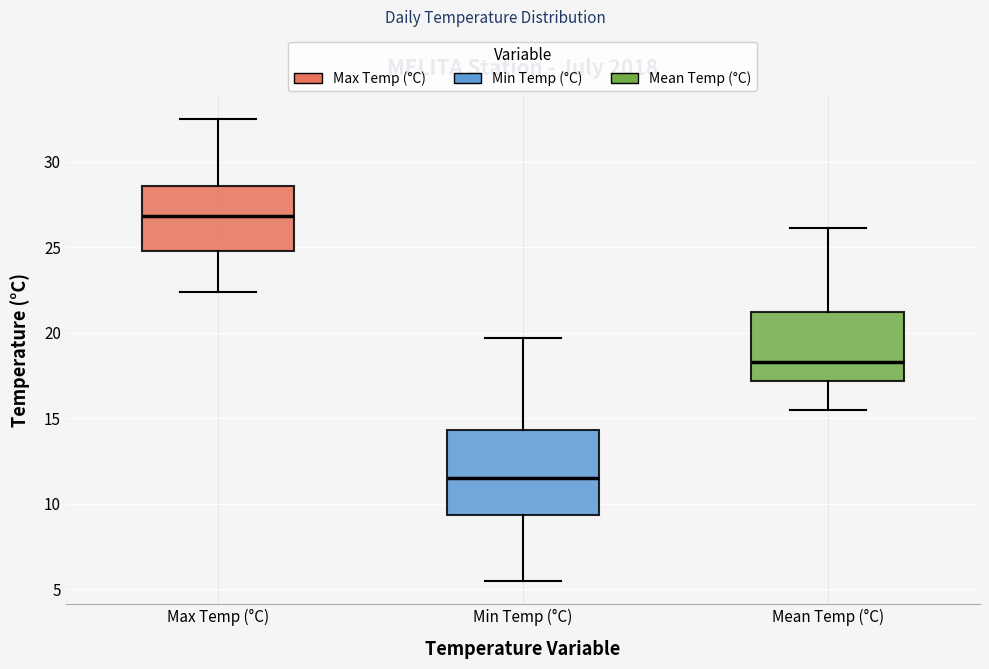

Reading left to right, read every box against the y-axis: the position of its median line, the range the box covers, and the ends of its whiskers. The values are not printed on the chart, so give them approximately, as read against the axis.

Max Temp (°C): median 27.0, box 25.0 to 28.5, whiskers 22.5 to 32.5
Min Temp (°C): median 11.5, box 9.5 to 14.5, whiskers 5.5 to 19.5
Mean Temp (°C): median 18.5, box 17.0 to 21.0, whiskers 15.5 to 26.0